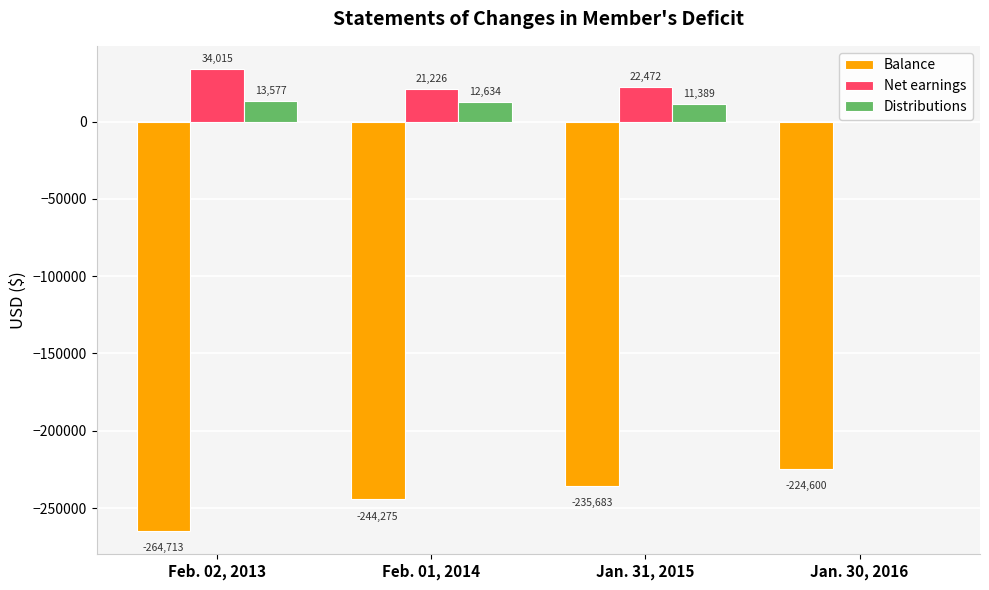

True or false: Balance has a value of -169013 at Feb. 01, 2014.

False